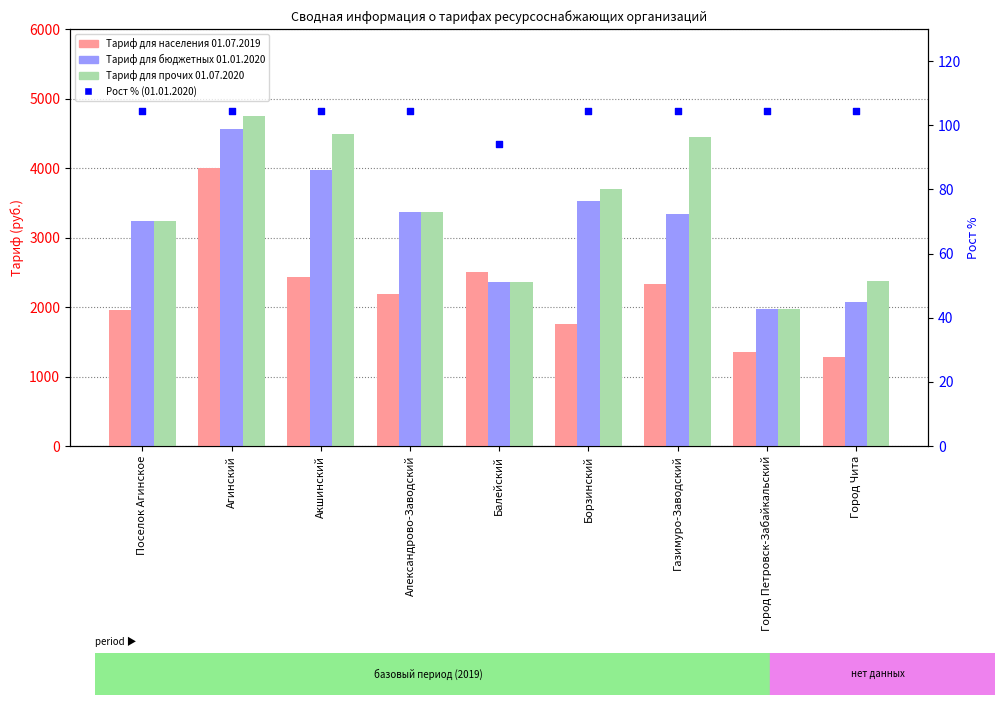

Which series contains the highest Y value?

Тариф для прочих с 01.07.2020